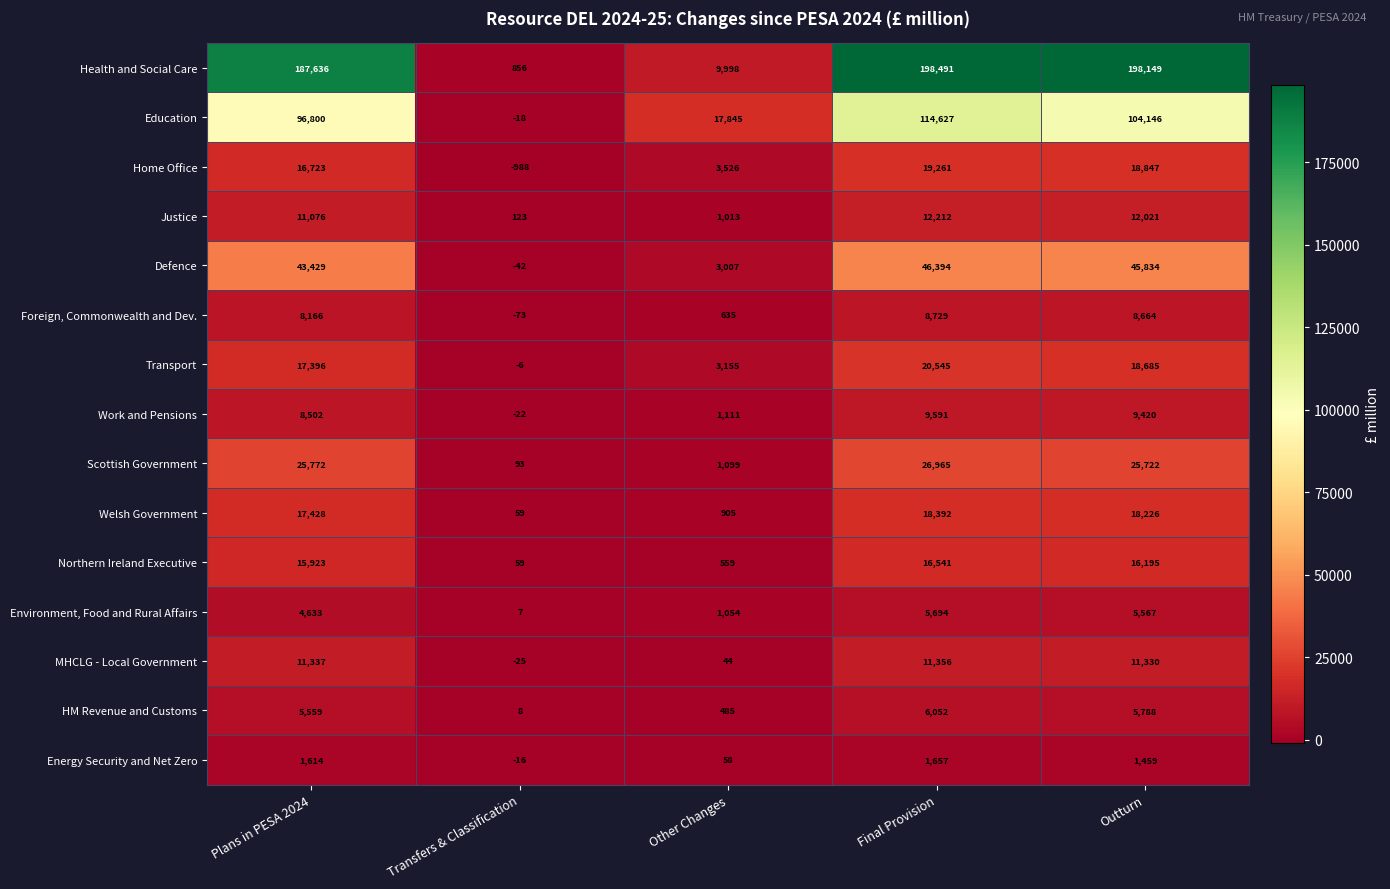

What is the spread (max minus min) of values at Transfers & Classification?

1844